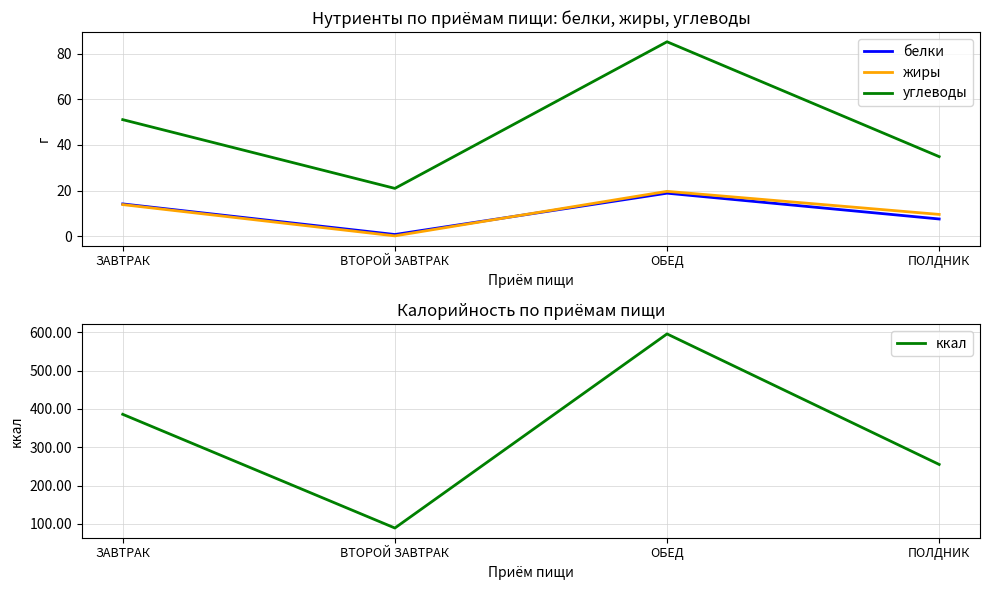

How many values in the углеводы series are below 51?

2